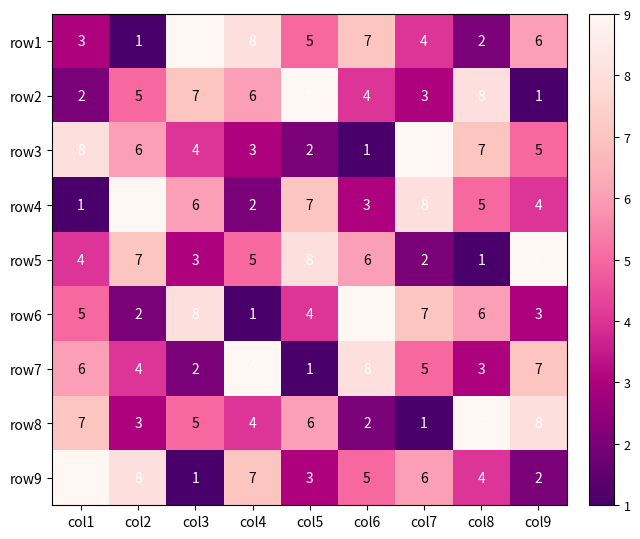

Where does the row8 series first go above 5?

col1